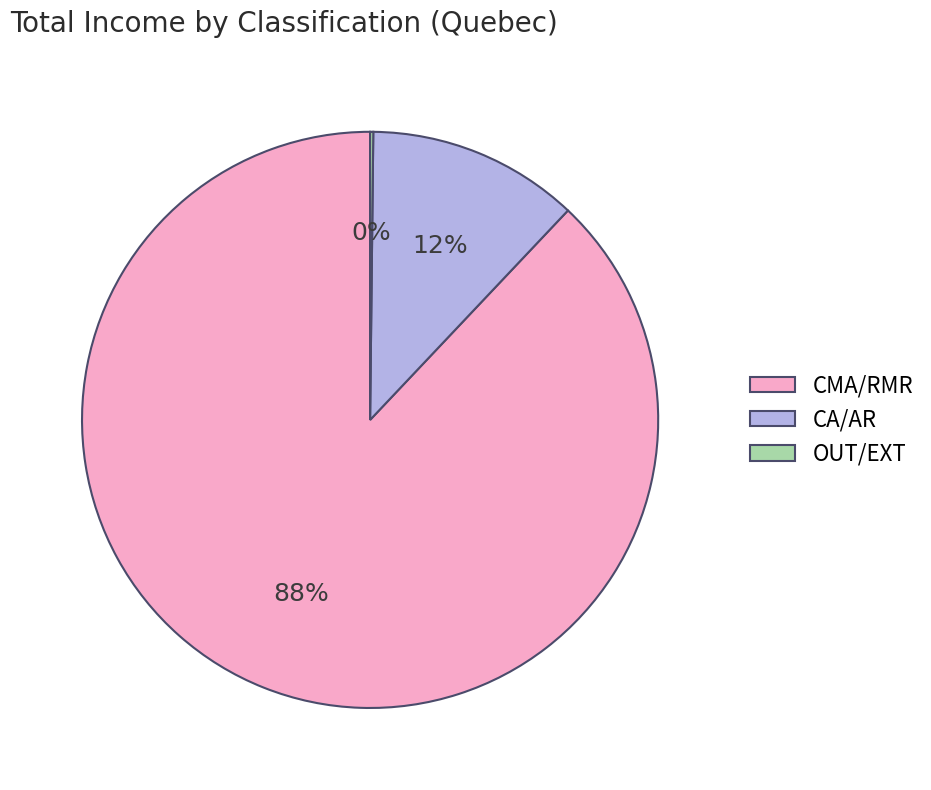

Between CMA/RMR and CA/AR, which is larger?

CMA/RMR